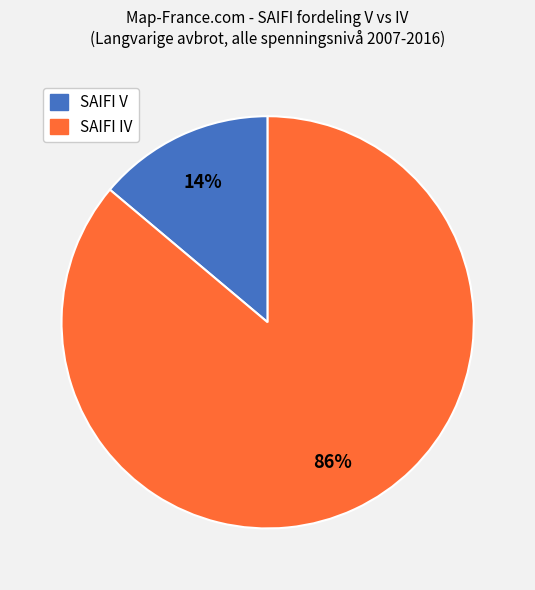

To the nearest percent, what is the average slice percentage?

50%